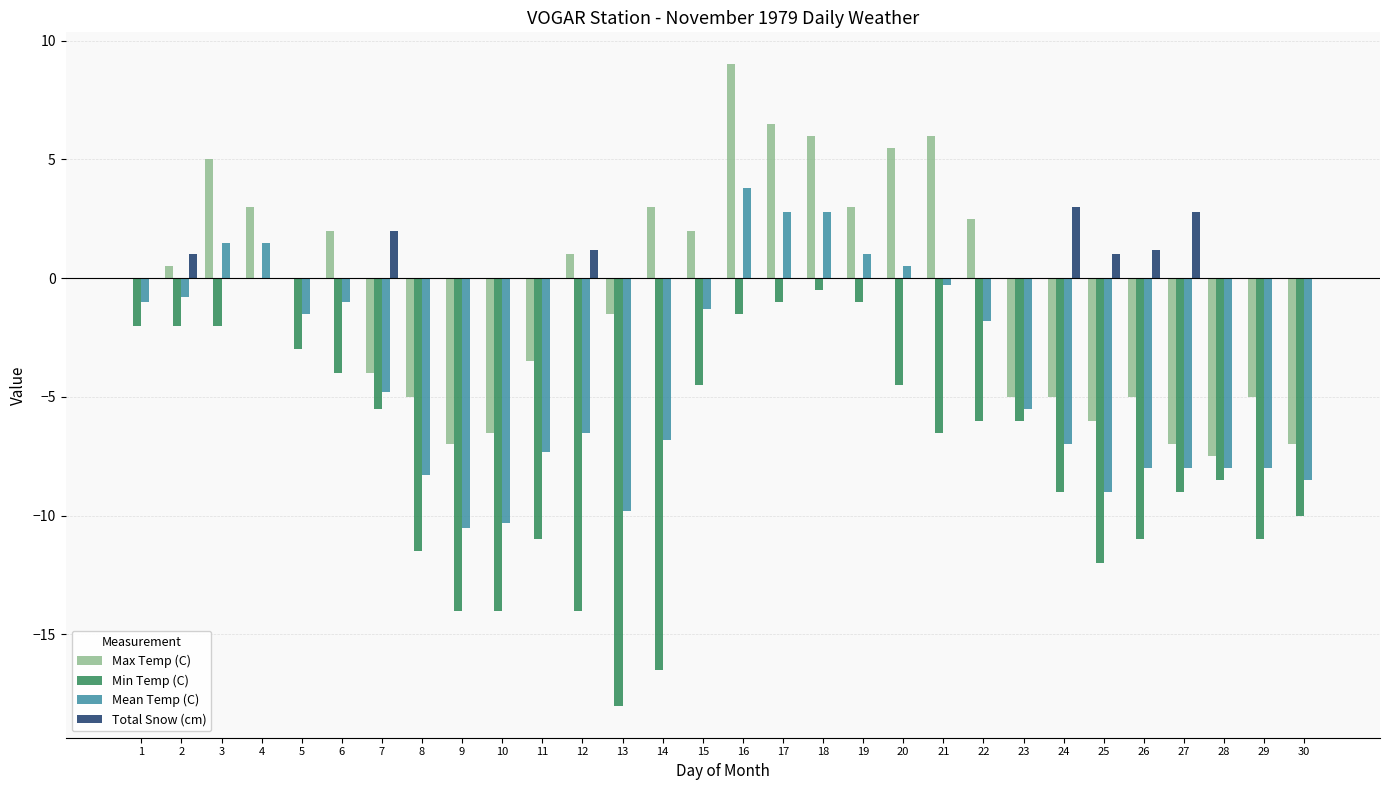

Count the number of data series in this chart.

4